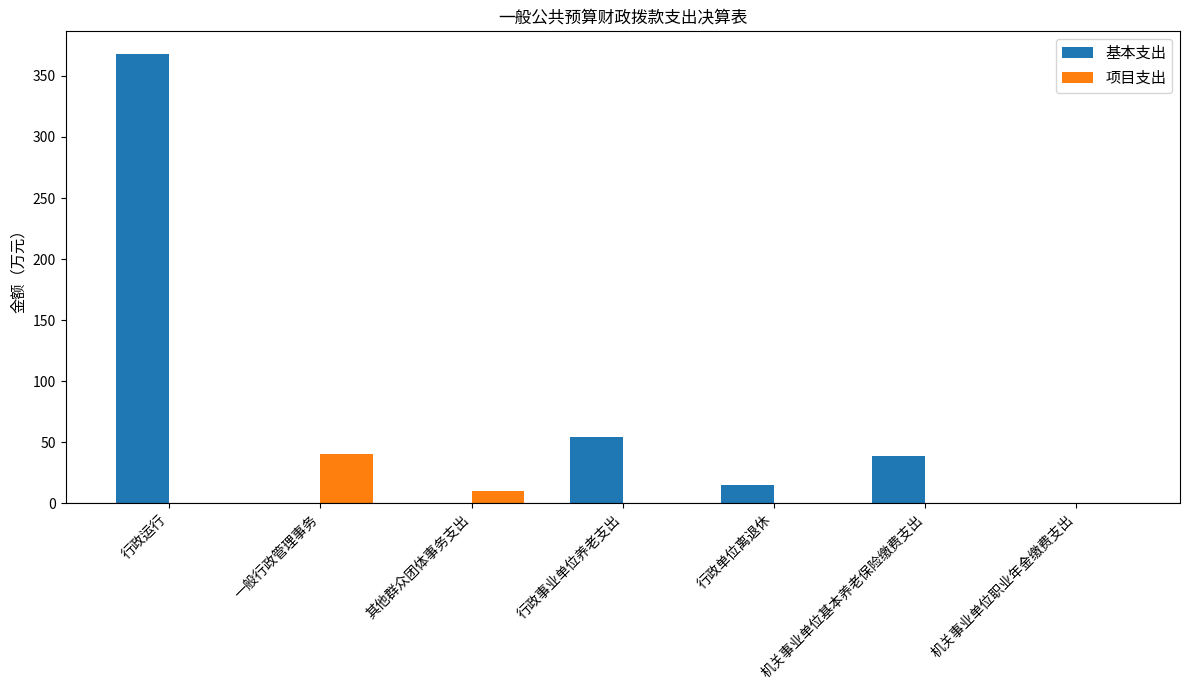

Are the bars grouped side by side (vs. stacked)?

Yes